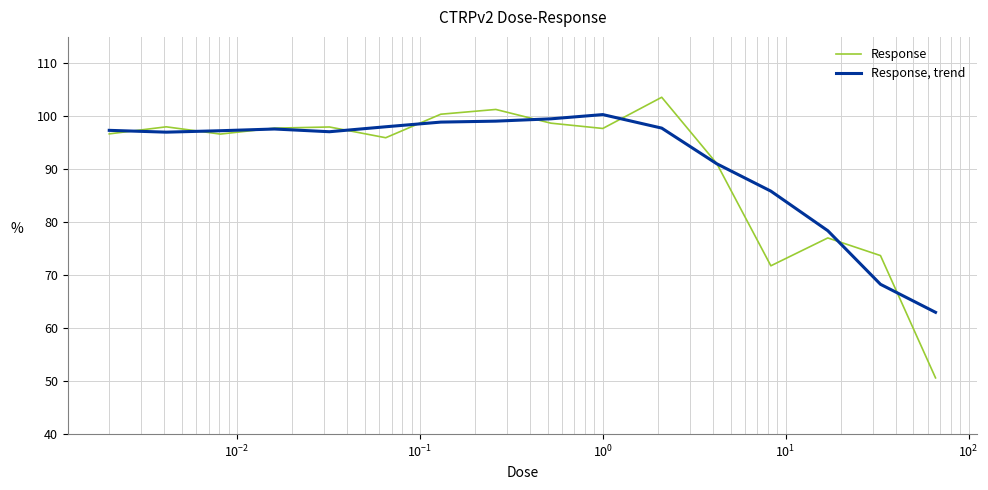

After their last crossing, which series has the higher values: Response or Response, trend?

Response, trend